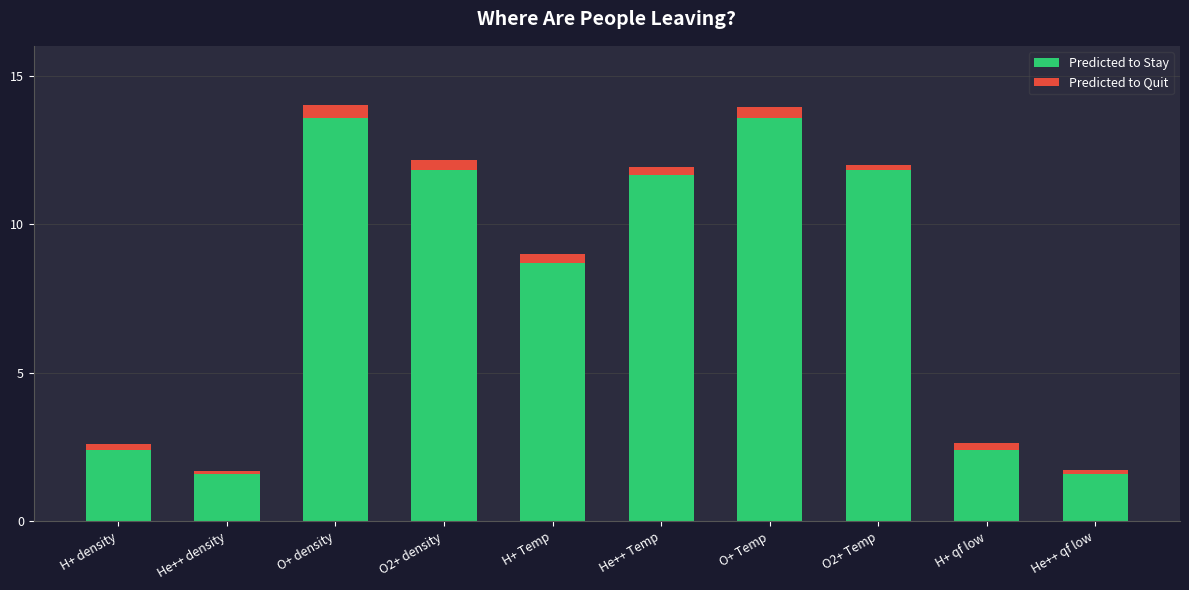

What is the difference between the maximum and minimum values in the Predicted to Stay series?

12.0